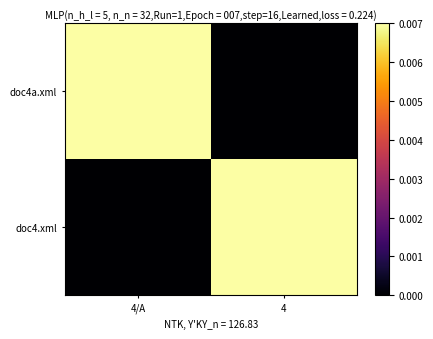

Which series changed the most between 4/A and 4?

doc4a.xml